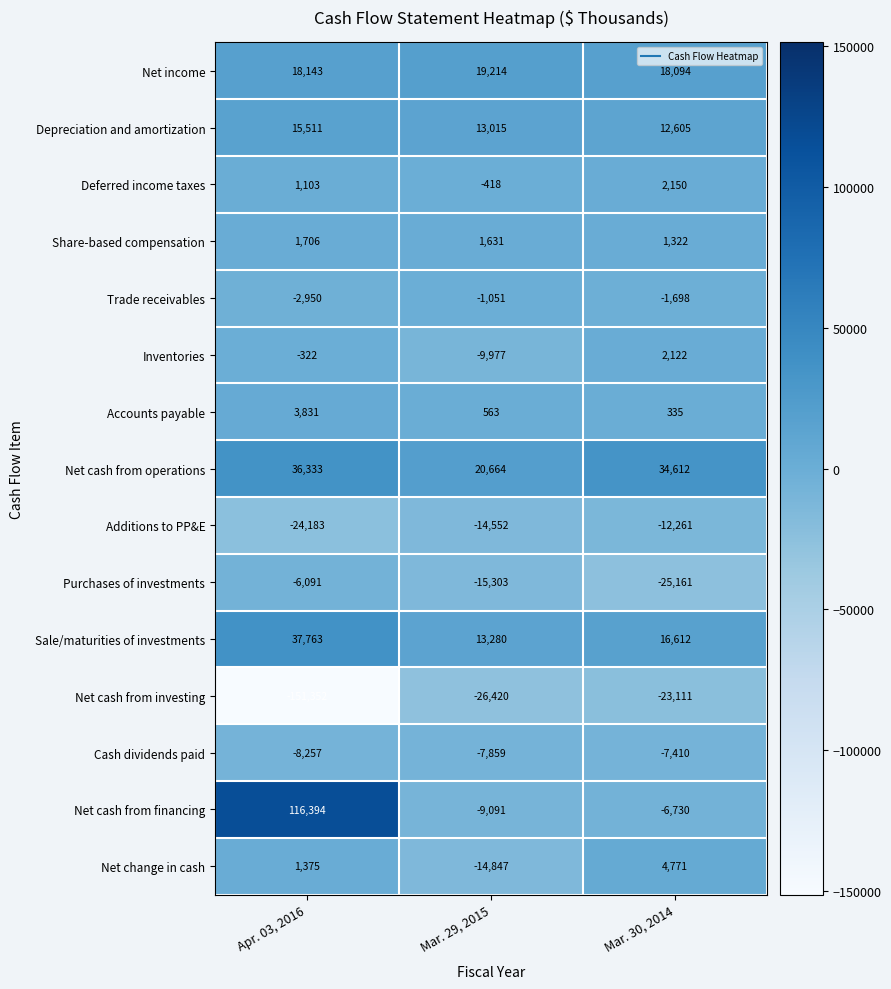

What is the minimum value for Additions to PP&E?

-24183